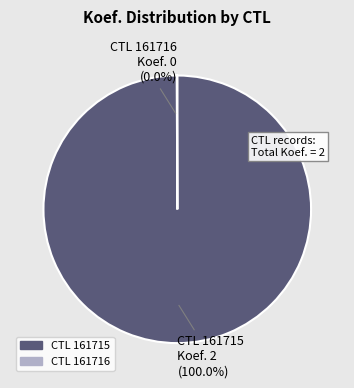

Is there a majority slice in this chart?

Yes